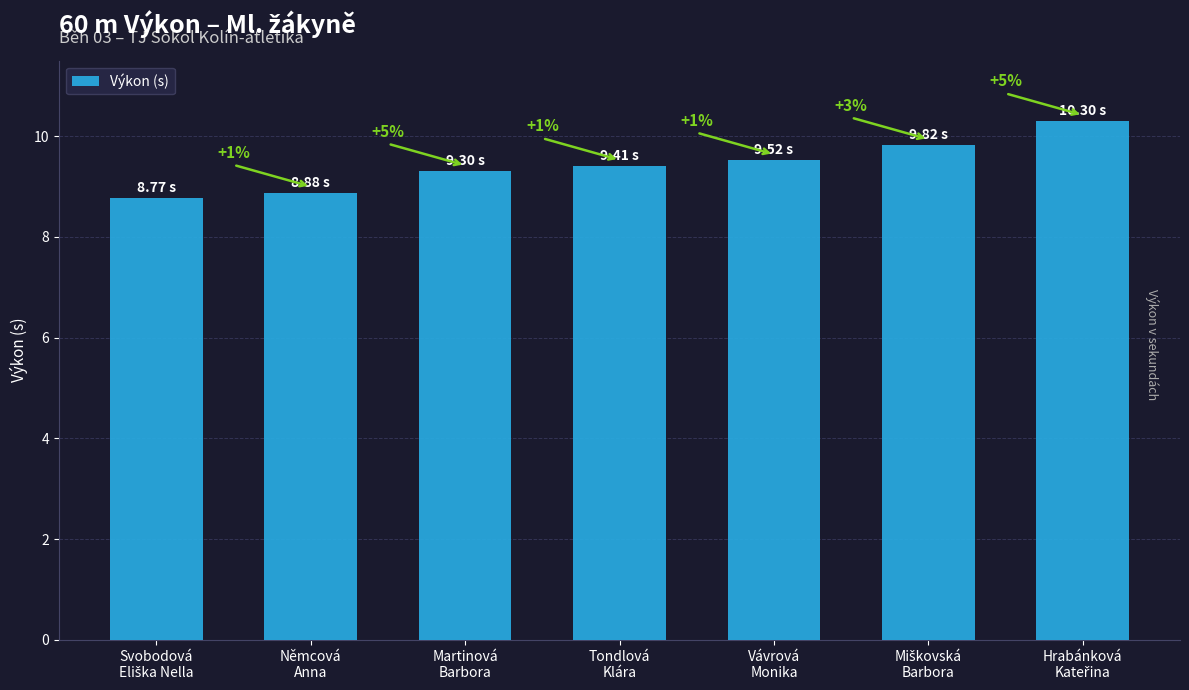

At which label is the value closest to 9?

Němcová
Anna